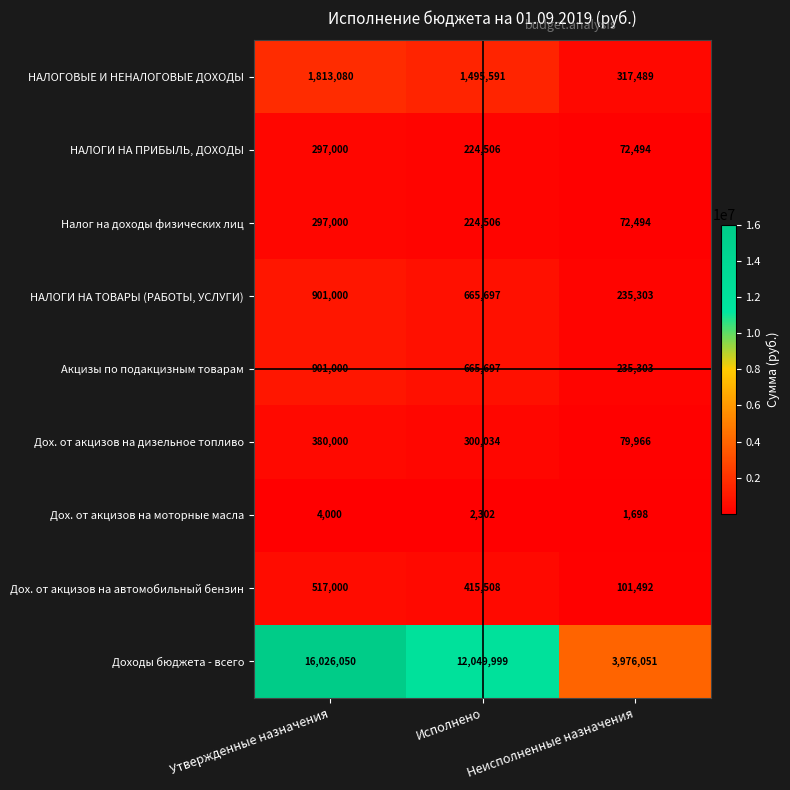

Rank the categories by НАЛОГИ НА ПРИБЫЛЬ, ДОХОДЫ value from lowest to highest.

Неисполненные назначения, Исполнено, Утвержденные назначения